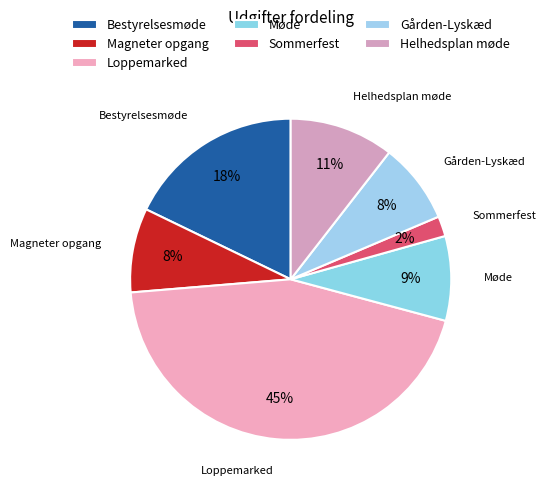

Which has a higher value, Møde or Sommerfest?

Møde